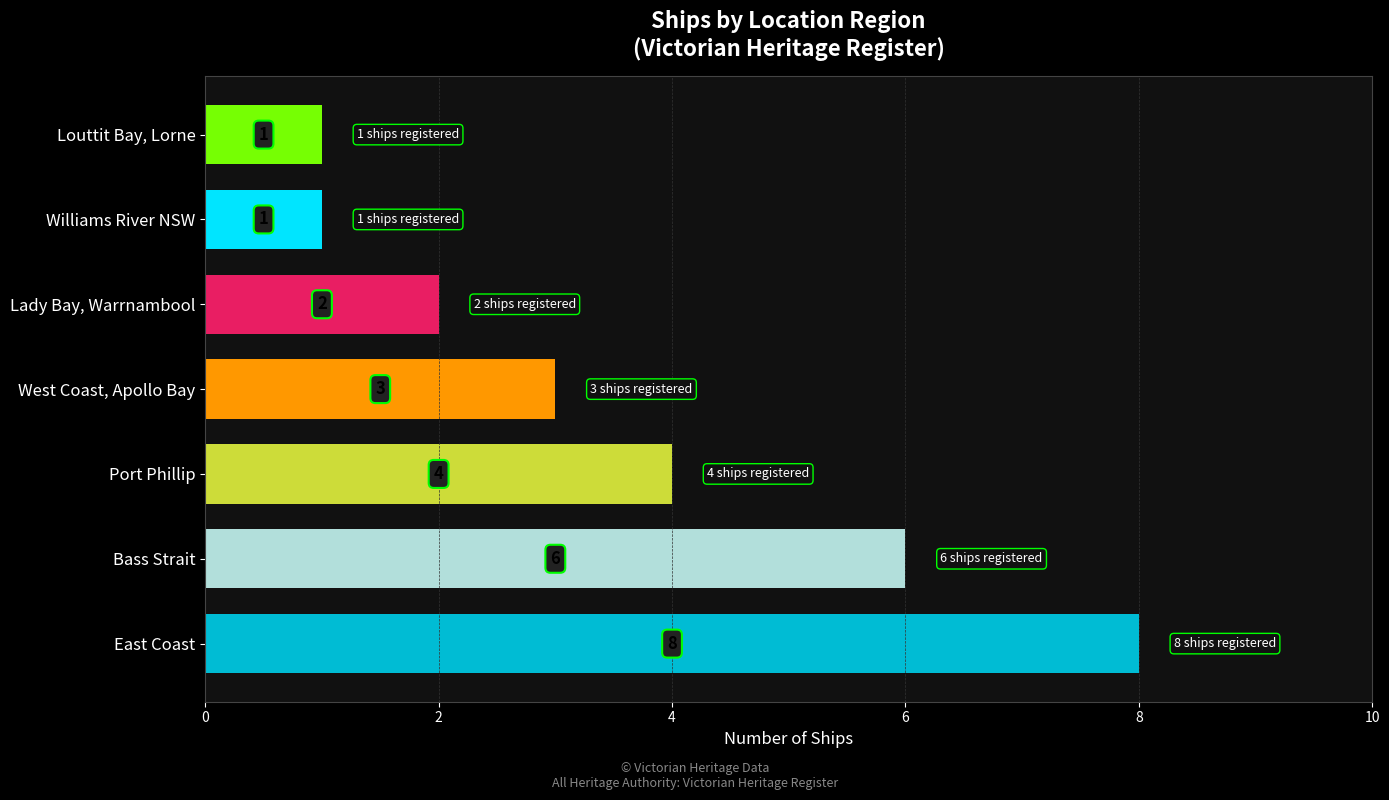

What is the difference between the values at Williams River NSW and Bass Strait?

5